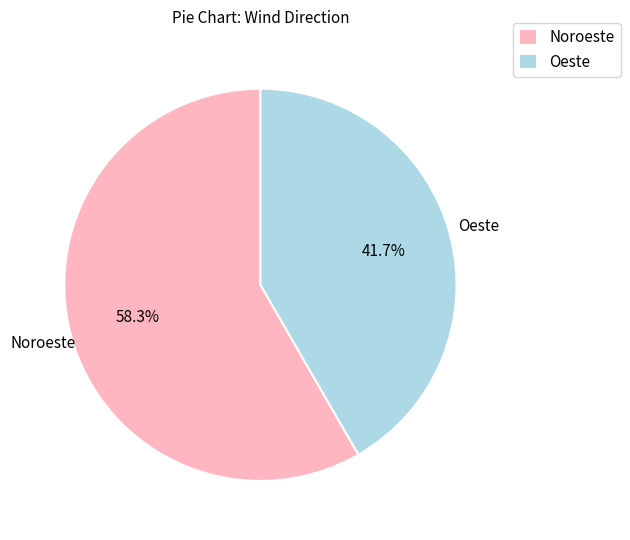

Combined, what portion of the pie is Noroeste and Oeste?

100.0%